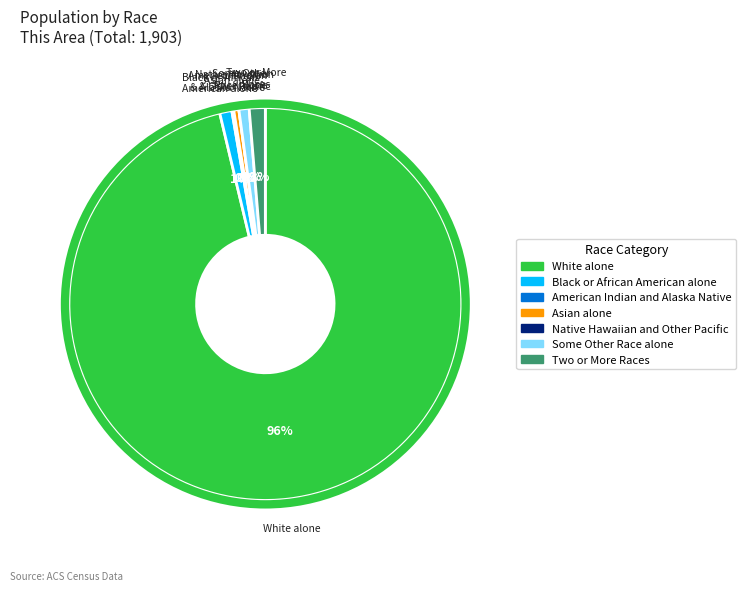

True or false: Some Other Race alone accounts for 11% of the total.

False